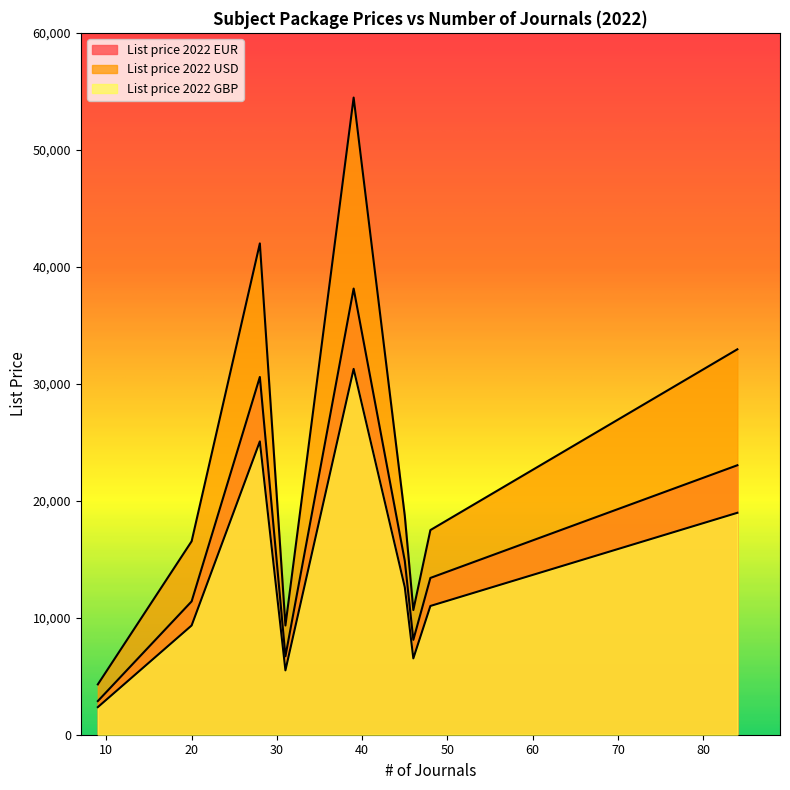

True or false: List price 2022 EUR and List price 2022 USD cross at least once.

False